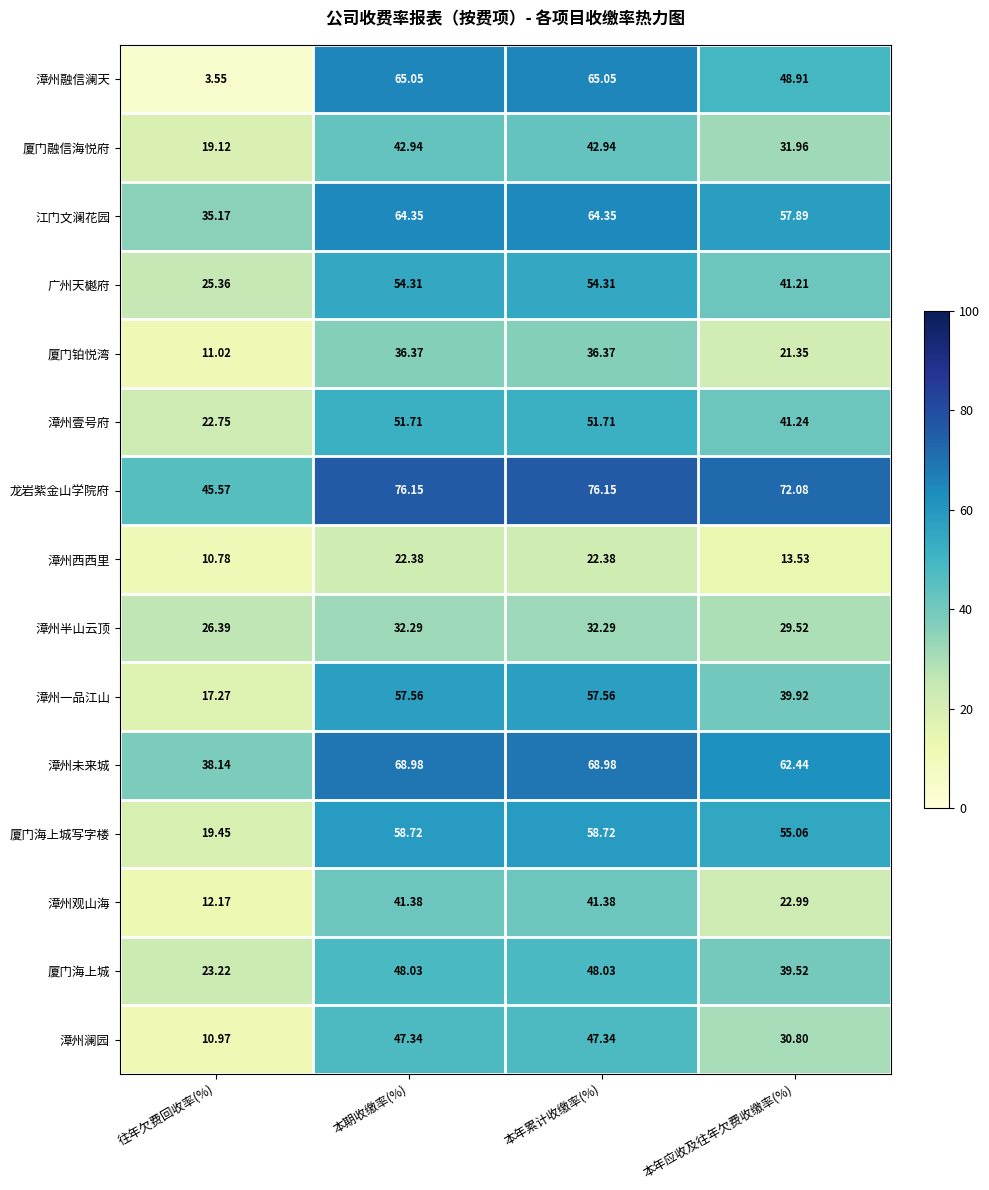

What is the spread (max minus min) of values at 本期收缴率(%)?

53.8